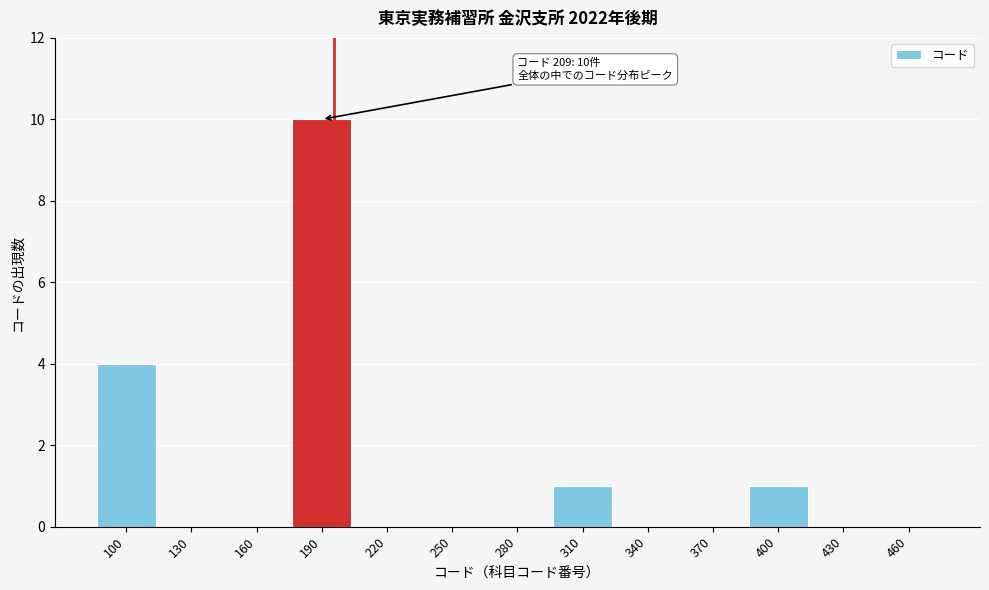

Reading left to right, transcribe all the data shown in this chart.

100=4	130=0	160=0	190=10	220=0	250=0	280=0	310=1	340=0	370=0	400=1	430=0	460=0